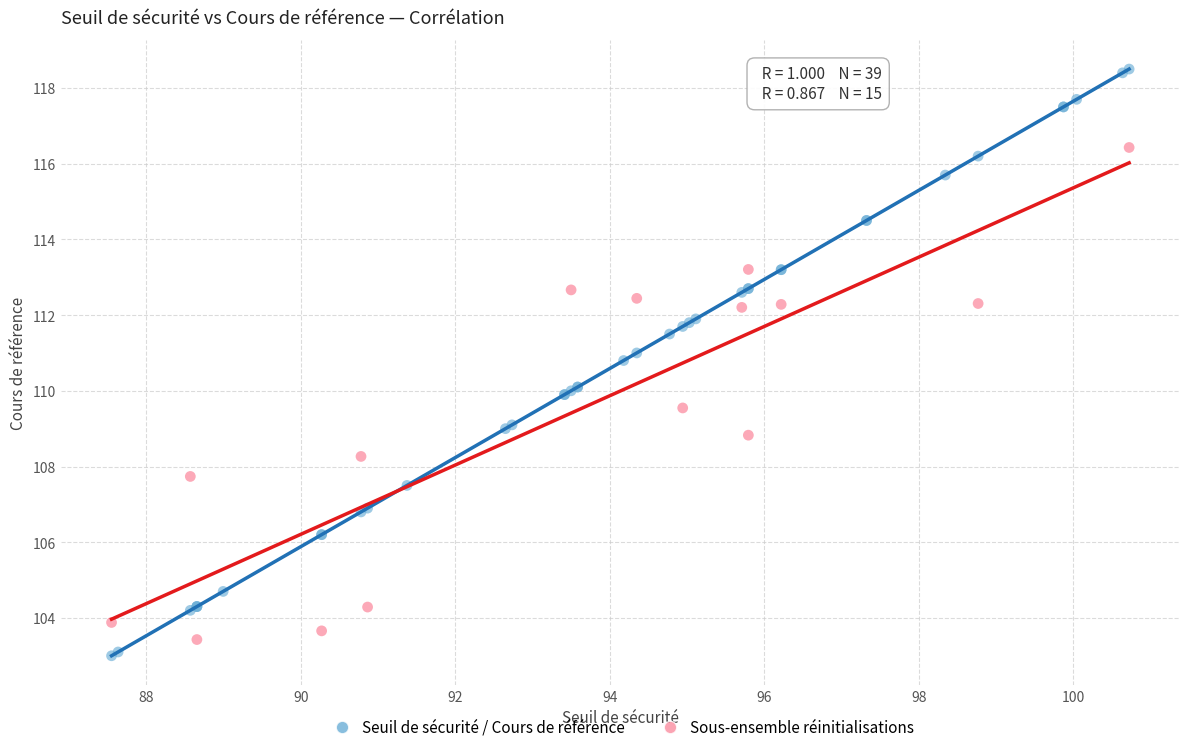

Which series has the widest spread of Y values?

Seuil de sécurité / Cours de référence